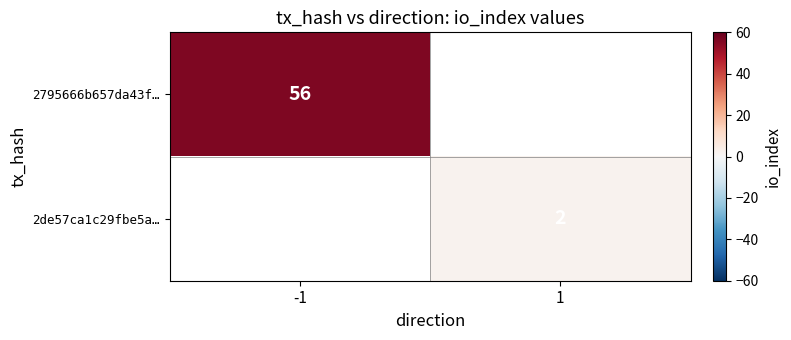

The 2795666b657da43f… series shows 56 at -1. True or false?

True